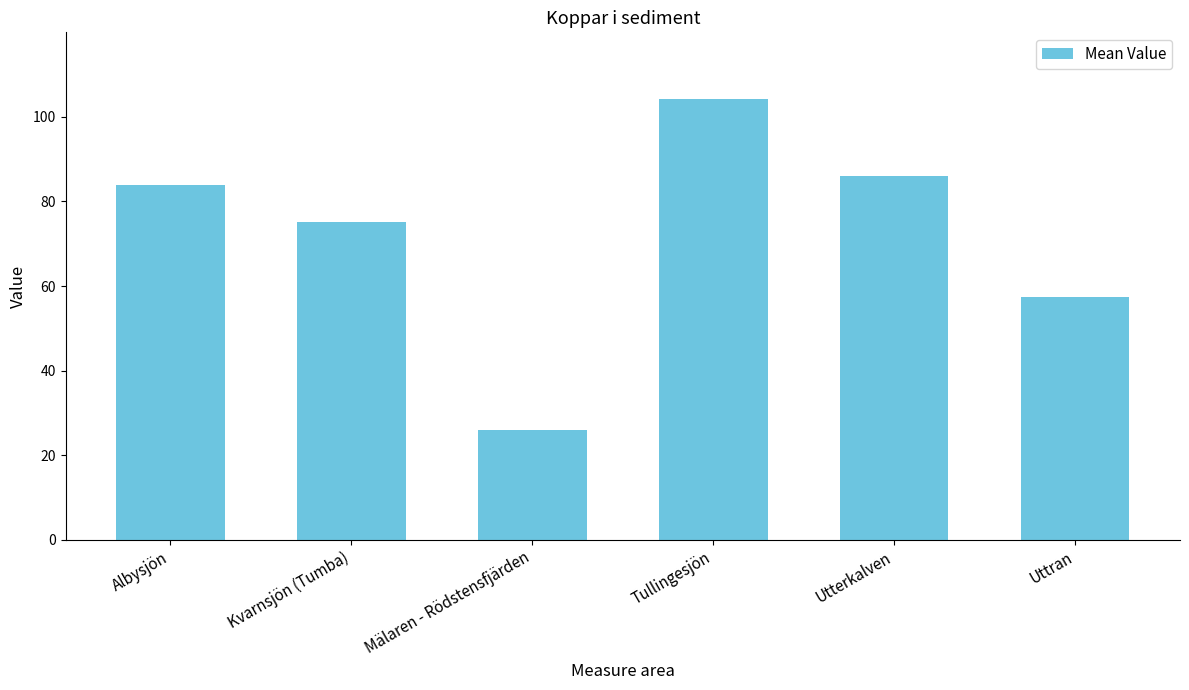

What is the change in value from Albysjön to Mälaren - Rödstensfjärden?

-57.9